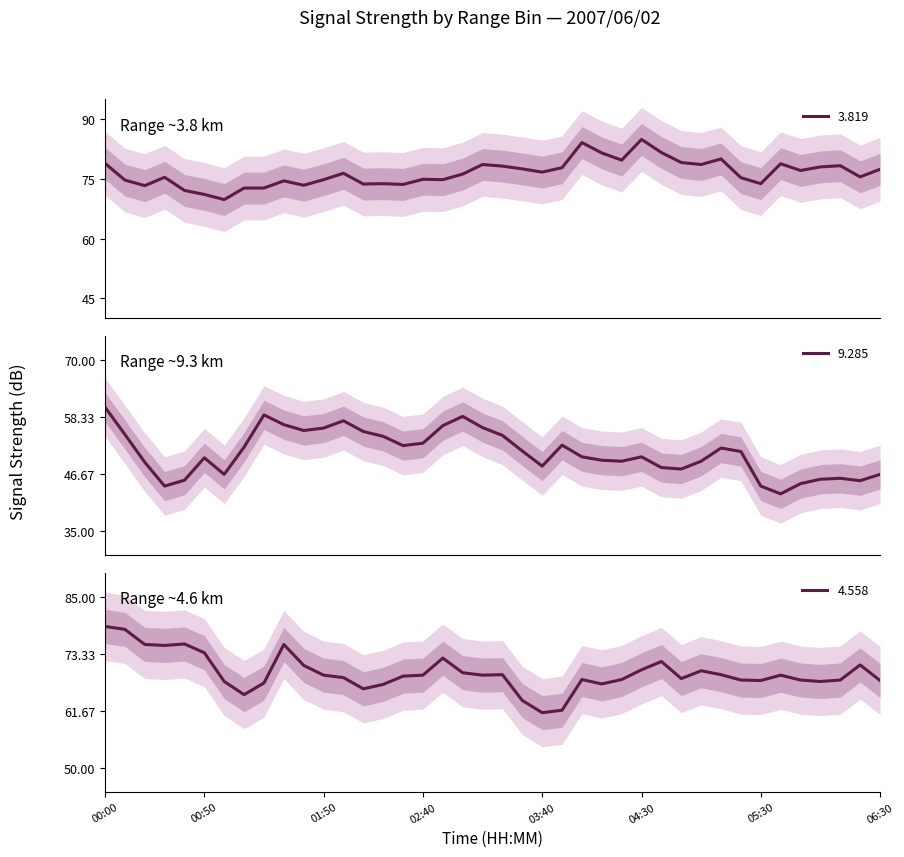

Rank the series by their maximum value, from highest to lowest.

3.819, 4.558, 9.285